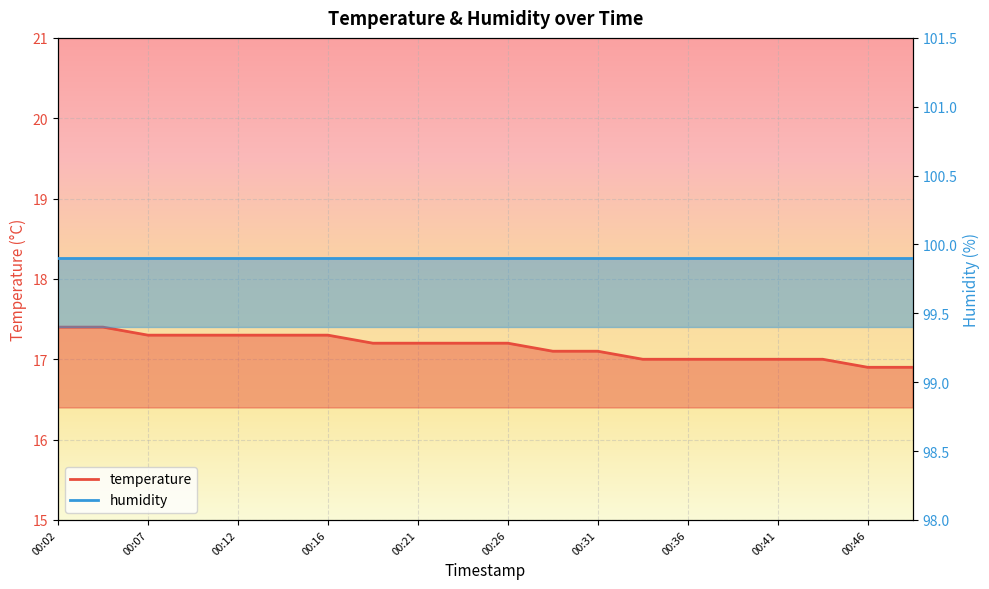

Reading right to left, list all the values displayed in this chart.

16.9	16.9	17.0	17.0	17.0	17.0	17.0	17.1	17.1	17.2	17.2	17.2	17.2	17.3	17.3	17.3	17.3	17.3	17.4	17.4